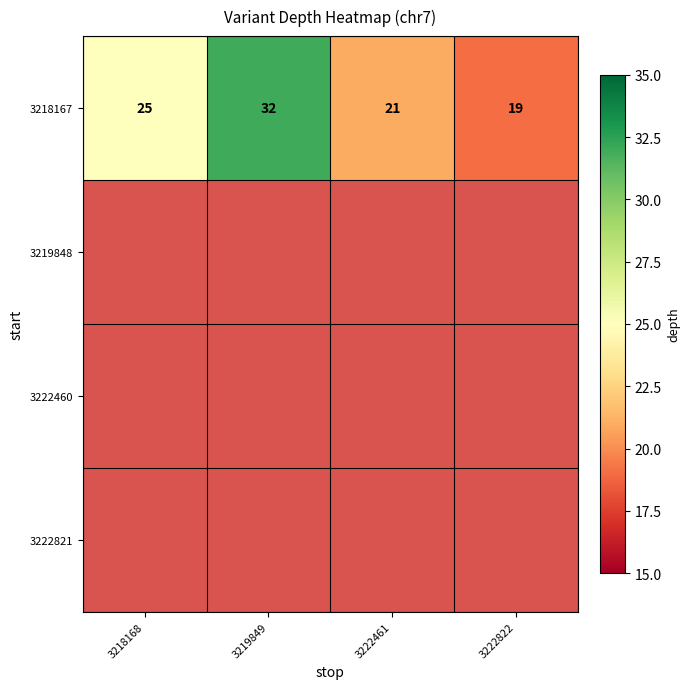

What is the sum of all 3218167 values?

97